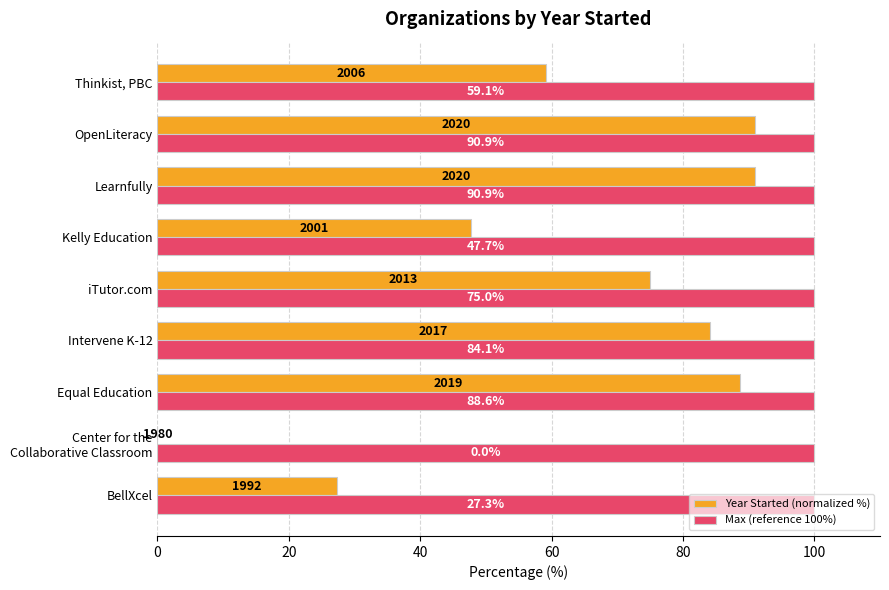

The Max (reference 100%) series shows 150.9 at iTutor.com. True or false?

False